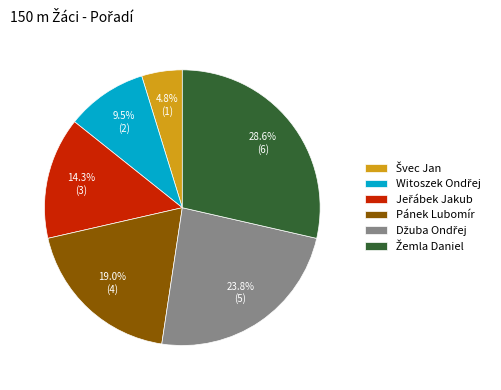

Is there a majority slice in this chart?

No